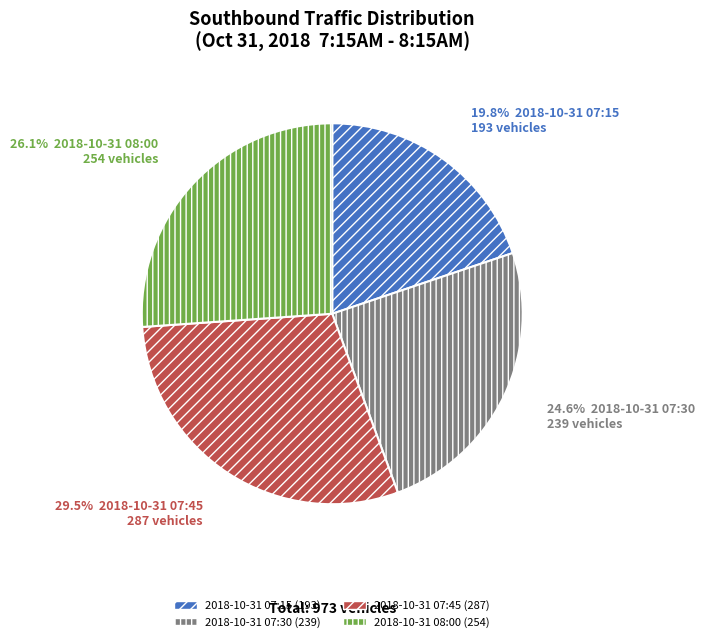

Combined, what portion of the pie is 2018-10-31 07:45 and 2018-10-31 08:00?

55.6%